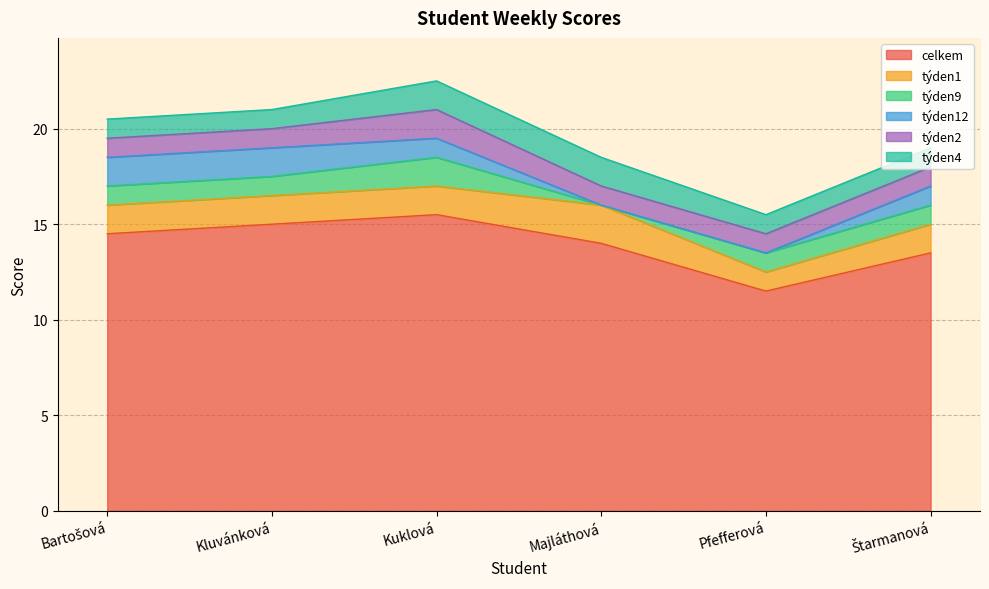

True or false: týden12 and týden9 intersect in this chart.

True